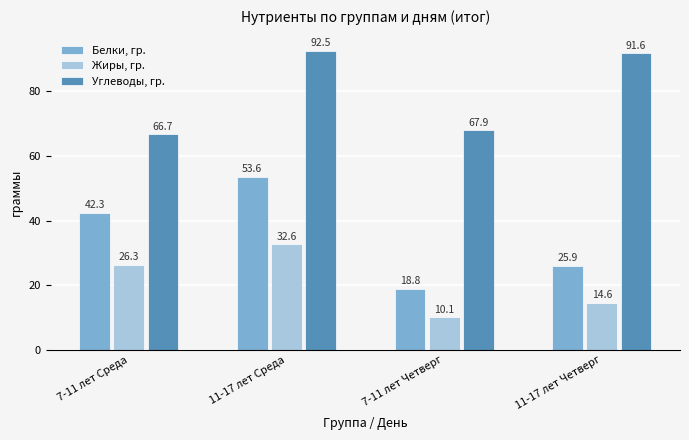

What is the sum of the Жиры, гр. values at 7-11 лет Четверг and 7-11 лет Среда?

36.4